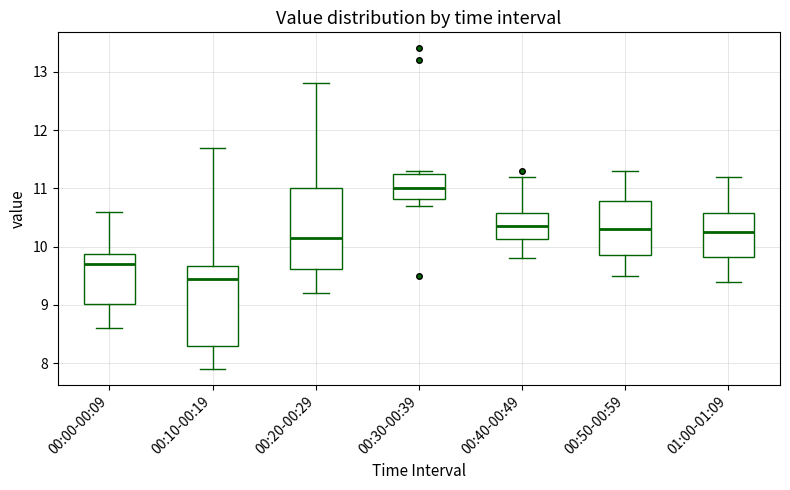

Which box's median line is the highest?

00:30-00:39